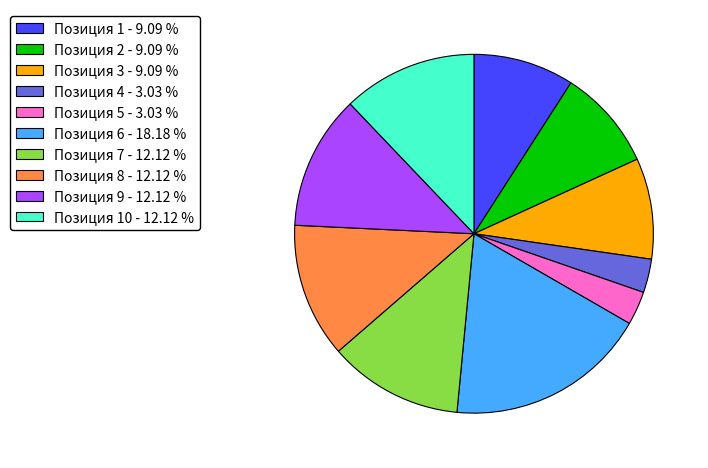

Approximately how many times larger is the value at Позиция 10 - 12.12 % compared to Позиция 9 - 12.12 %?

1.0